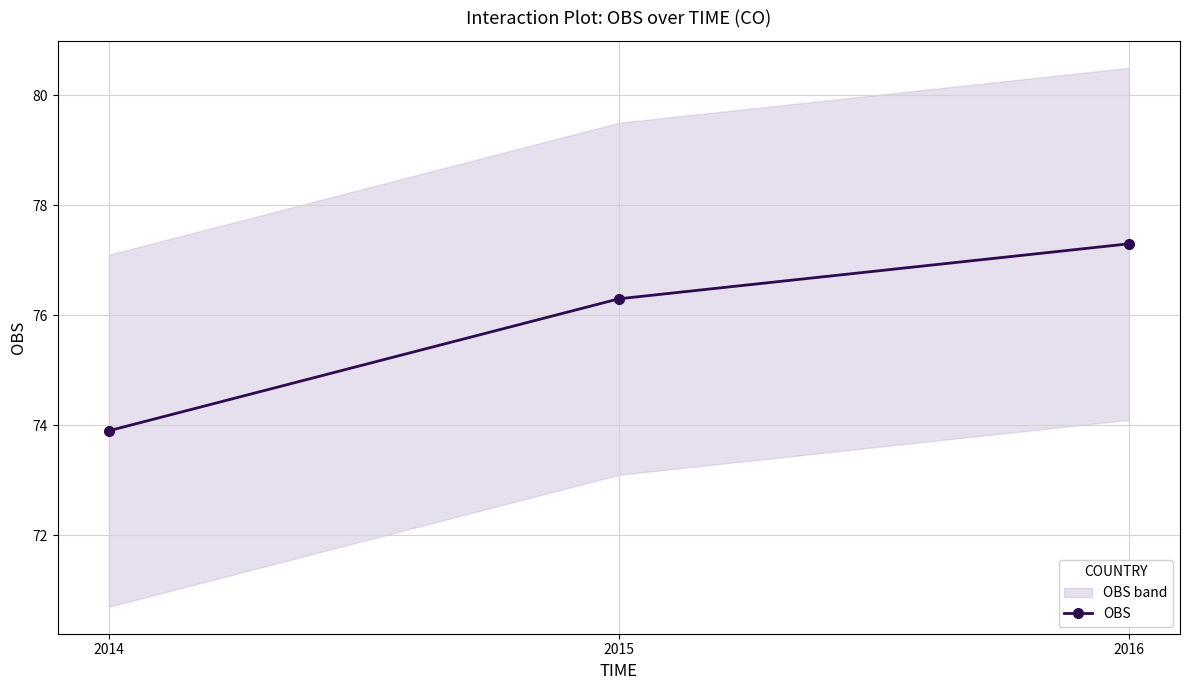

Where is the data nearest to the value 75?

2014